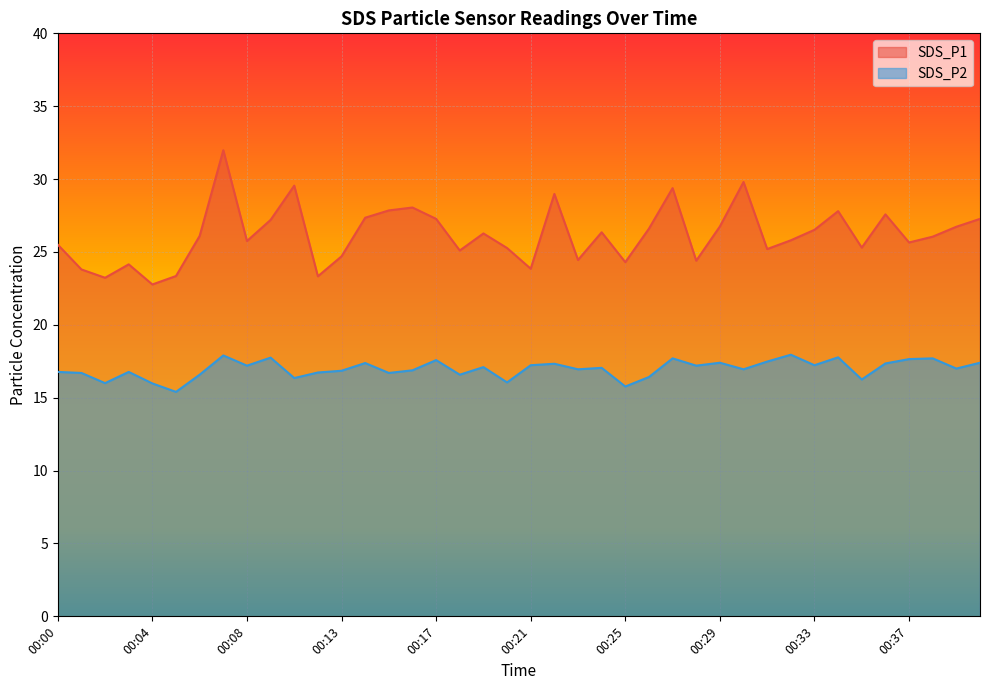

What are all the series names shown in the legend?

SDS_P1, SDS_P2